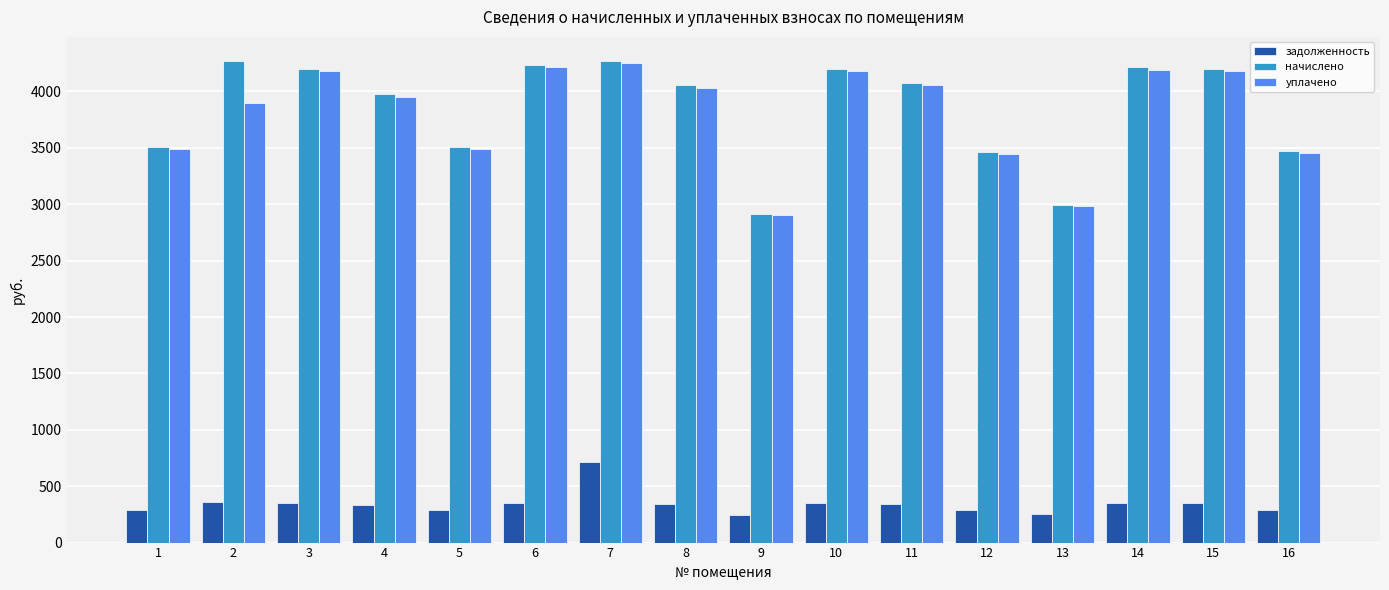

True or false: уплачено has a value of 3490.5 at 1.

True